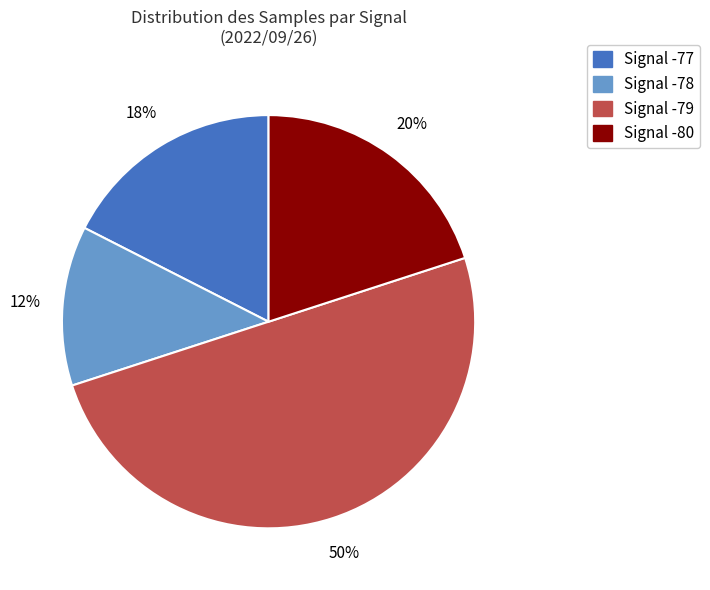

To the nearest percent, what is the average slice percentage?

25%